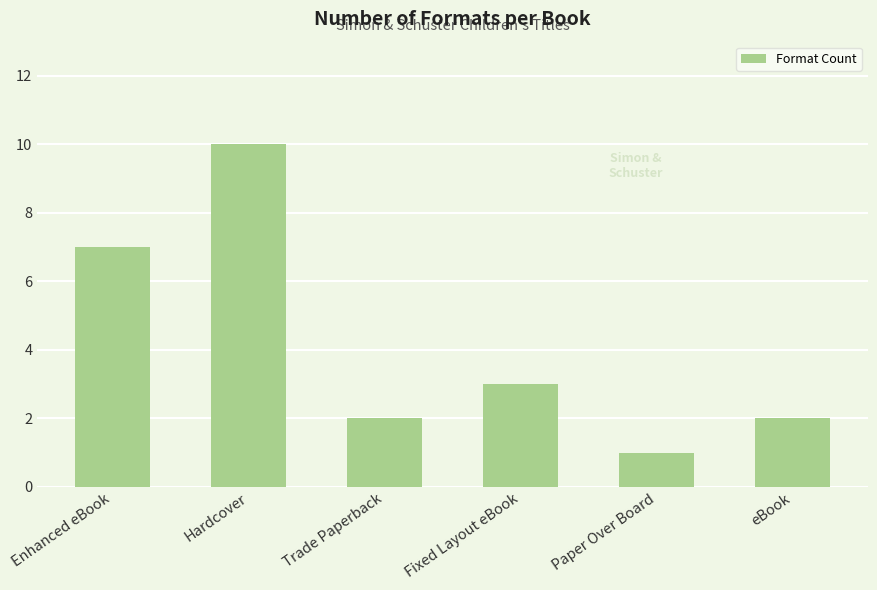

What is the sum of the values at Trade Paperback and Fixed Layout eBook?

5